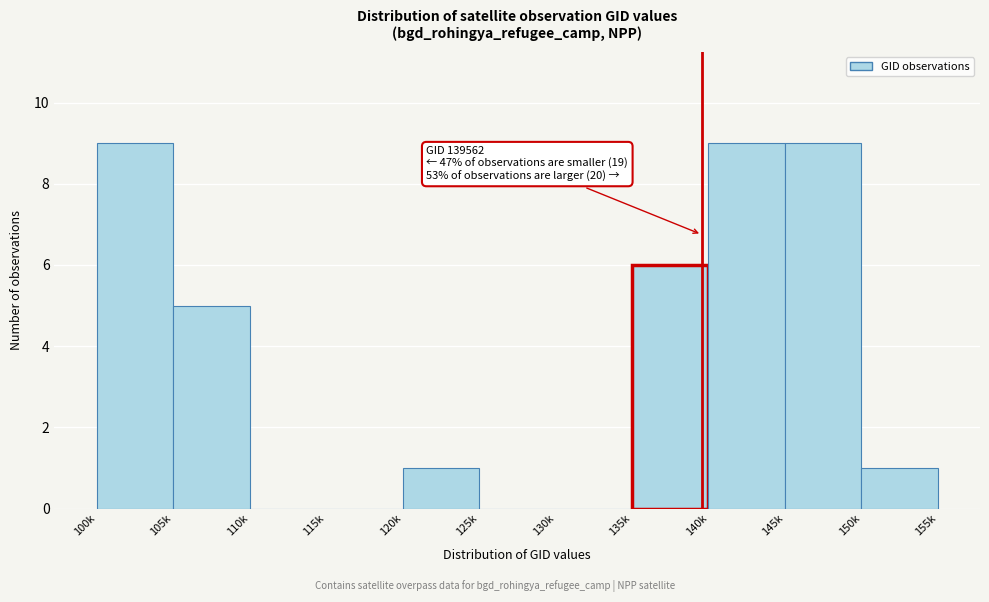

Reading left to right, transcribe all the data shown in this chart.

100k=9	105k=5	110k=0	115k=0	120k=1	125k=0	130k=0	135k=6	140k=9	145k=9	150k=1